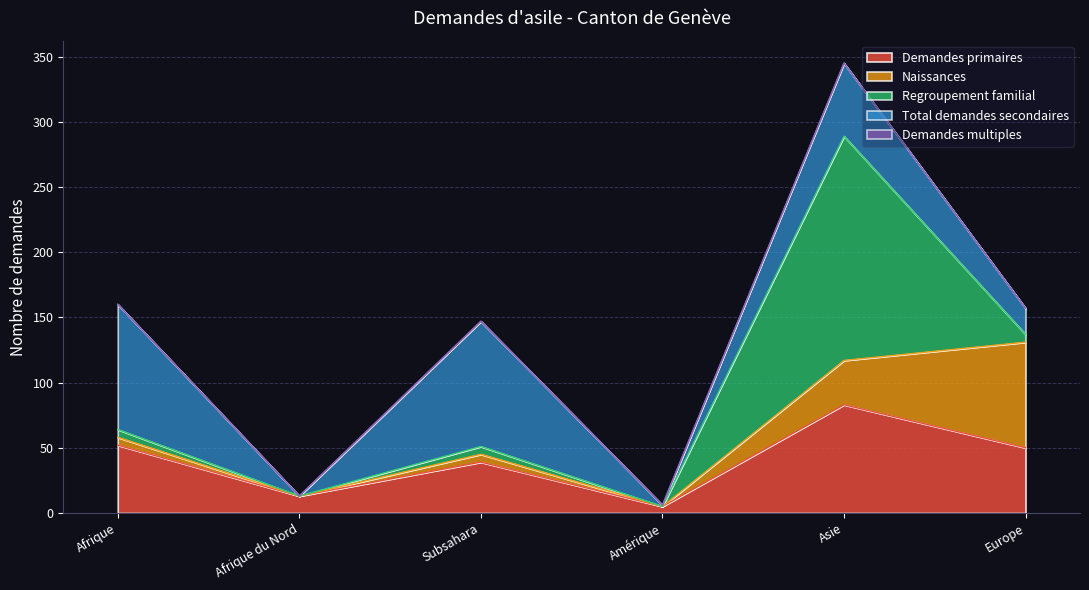

Where do Regroupement familial and Total demandes secondaires first cross each other?

Amérique and Asie